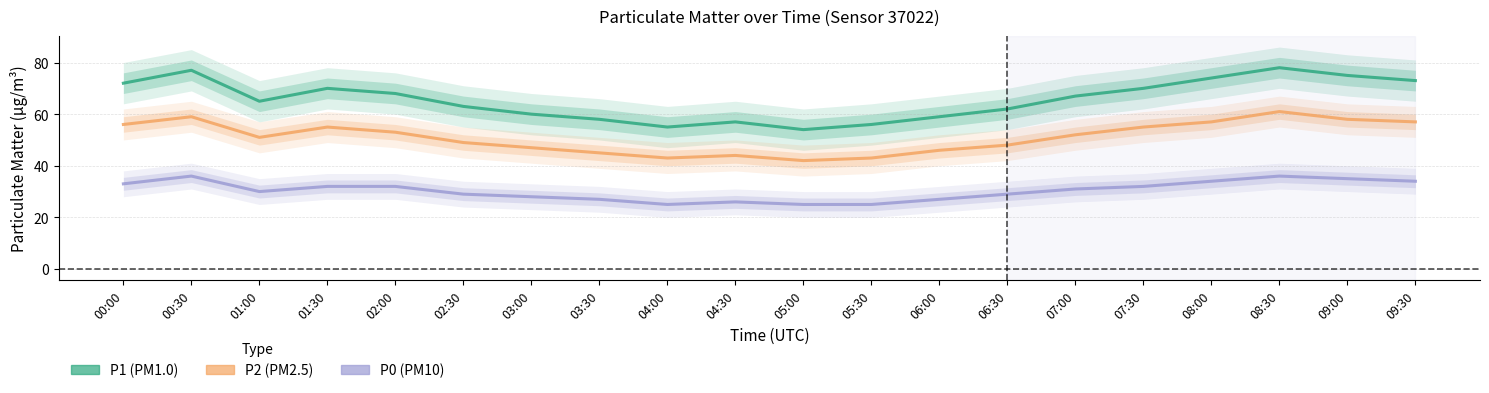

Reading right to left, extract all data points from this chart.

P1: 09:30=73	09:00=75	08:30=78	08:00=74	07:30=70	07:00=67	06:30=62	06:00=59	05:30=56	05:00=54	04:30=57	04:00=55	03:30=58	03:00=60	02:30=63	02:00=68	01:30=70	01:00=65	00:30=77	00:00=72
P2: 09:30=57	09:00=58	08:30=61	08:00=57	07:30=55	07:00=52	06:30=48	06:00=46	05:30=43	05:00=42	04:30=44	04:00=43	03:30=45	03:00=47	02:30=49	02:00=53	01:30=55	01:00=51	00:30=59	00:00=56
P0: 09:30=34	09:00=35	08:30=36	08:00=34	07:30=32	07:00=31	06:30=29	06:00=27	05:30=25	05:00=25	04:30=26	04:00=25	03:30=27	03:00=28	02:30=29	02:00=32	01:30=32	01:00=30	00:30=36	00:00=33